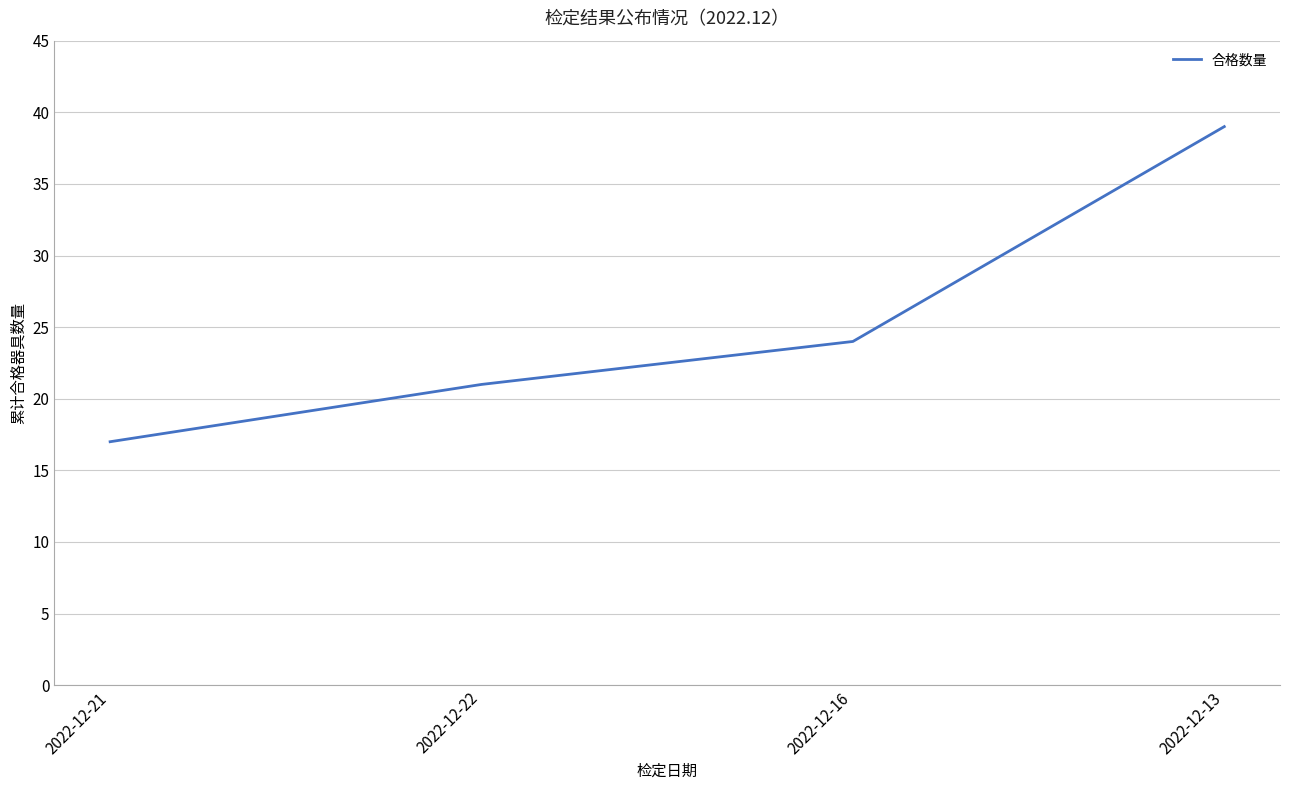

What position from the left is 2022-12-22?

2